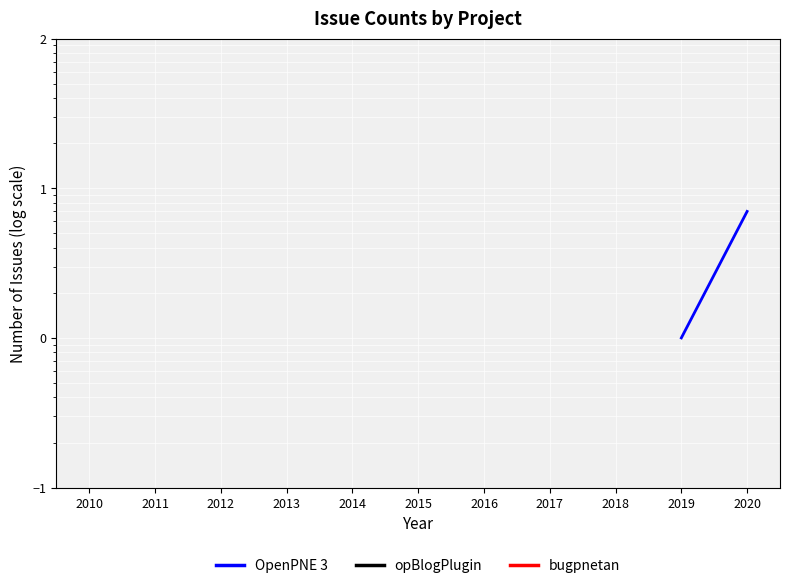

True or false: bugpnetan has more than 2 interior local peaks.

False